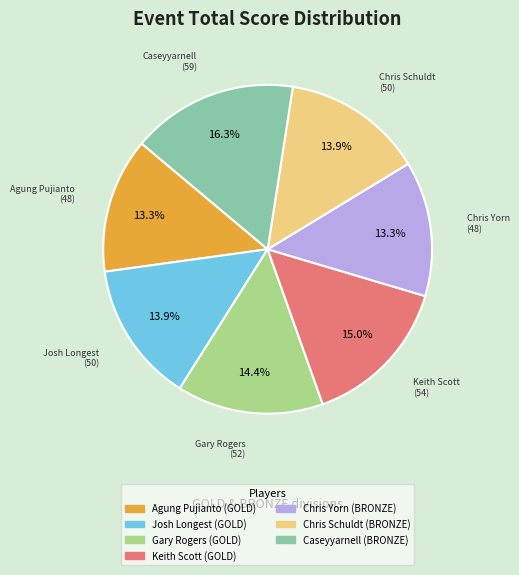

To the nearest percent, what percentage of the pie is Caseyyarnell (BRONZE)?

16%